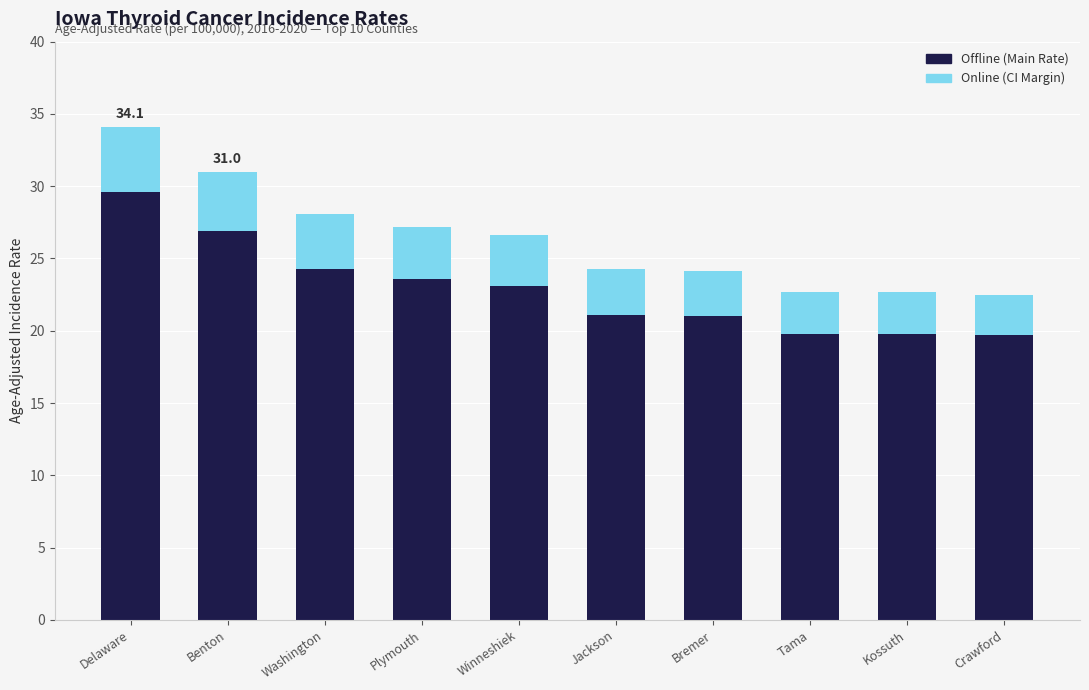

Are the bars horizontal?

No